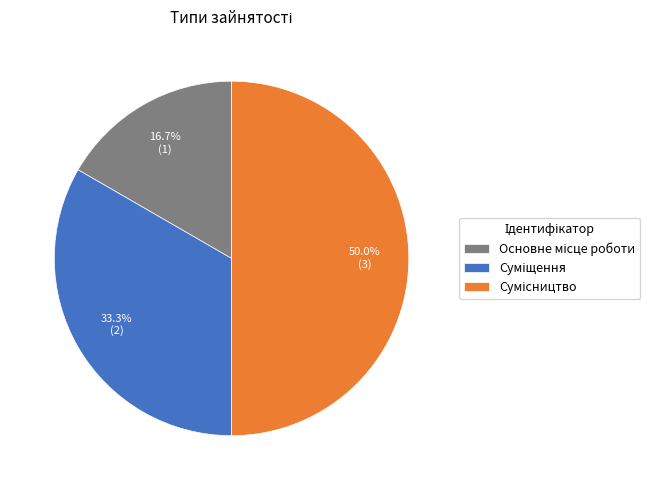

Rank the categories by value from lowest to highest.

Основне місце роботи, Суміщення, Сумісництво